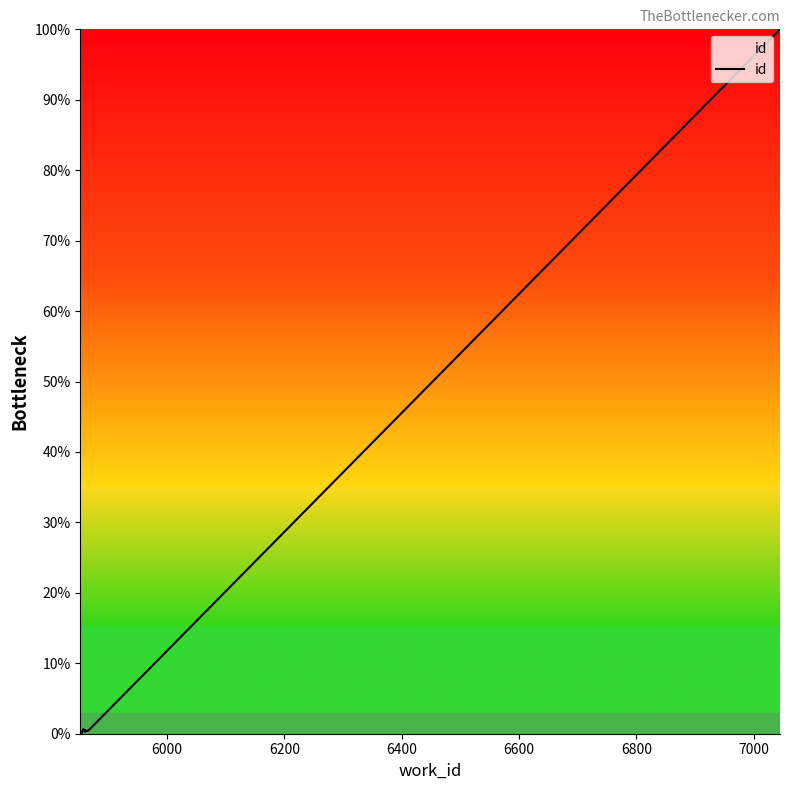

Count the number of values greater than 0.

9